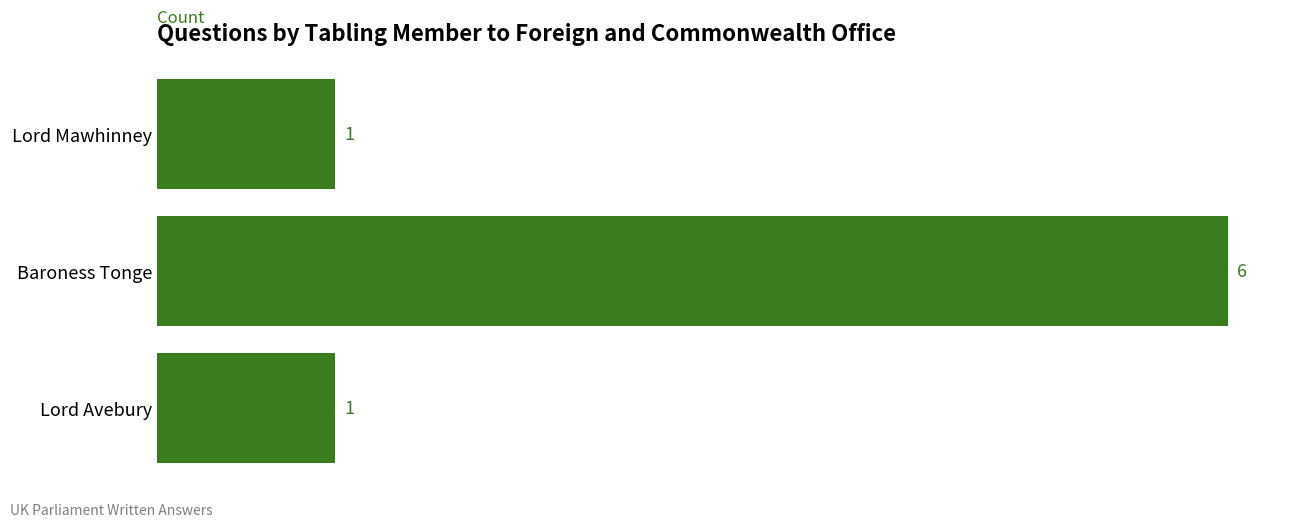

The chart shows a value of 9 at Baroness Tonge. True or false?

False